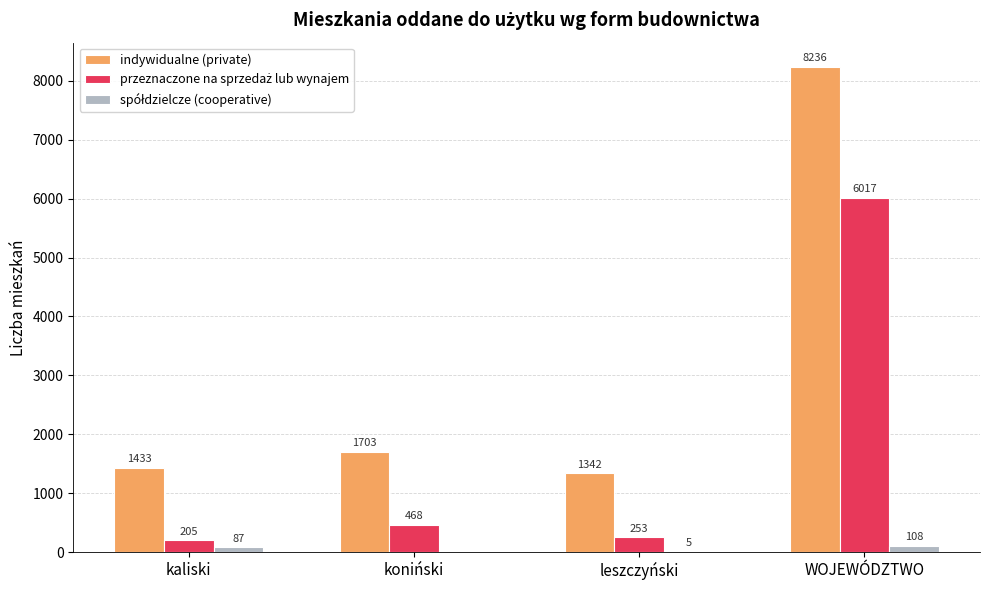

At which label is indywidualne (private) closest to 4789?

koniński